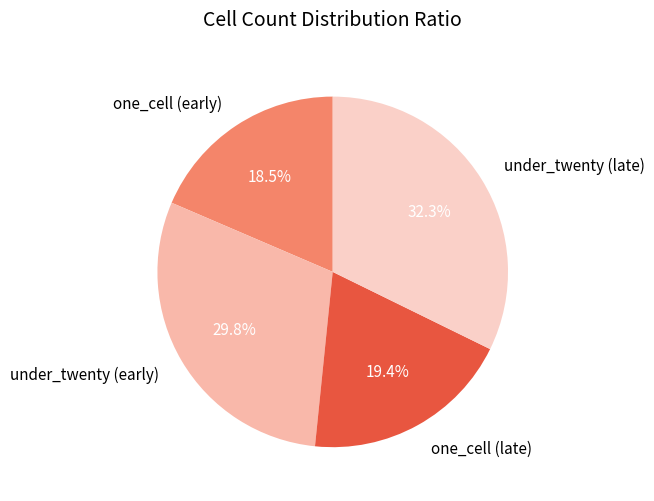

Does under_twenty (early) account for over 50% of the chart?

No